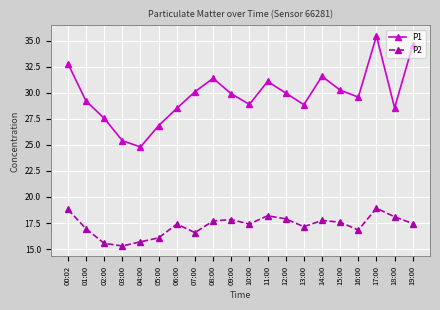

What is the label of the 19th point from the right?

01:00